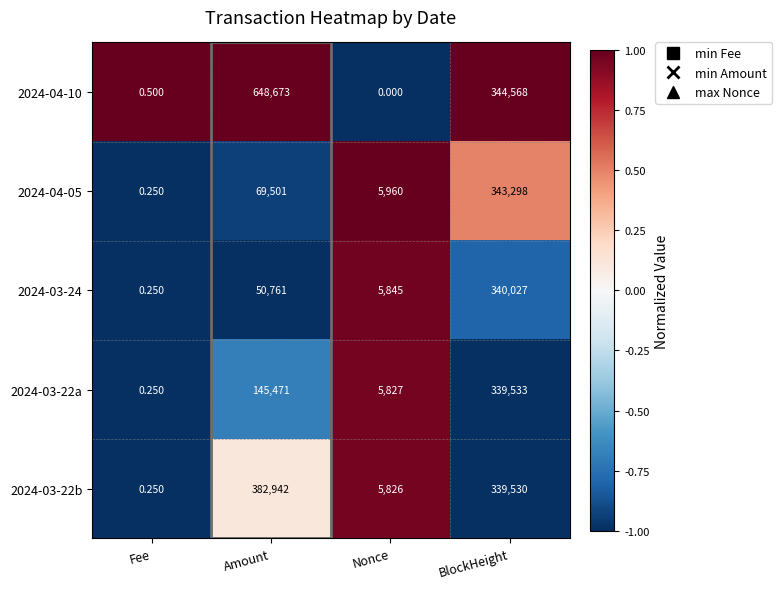

Is the value of 2024-03-22a at Fee greater than the value of 2024-04-05 at BlockHeight?

No